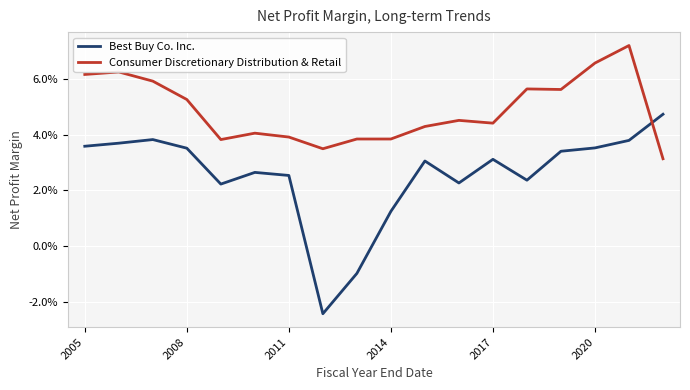

How many Best Buy Co. Inc. values are between 0 and 1?

16